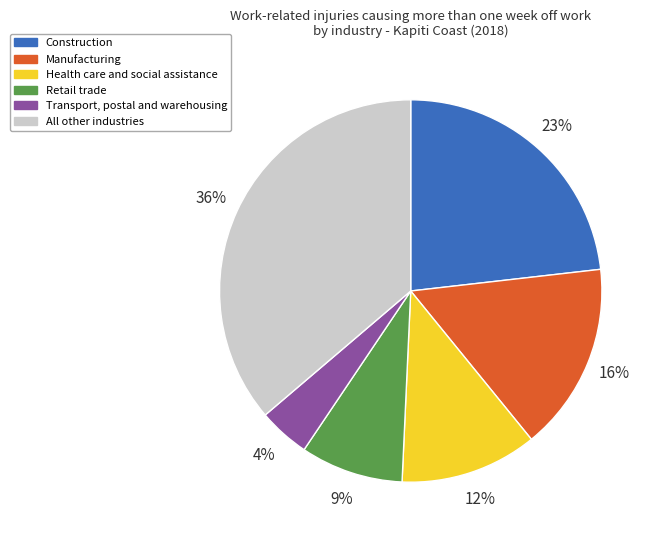

What is the smallest slice in the pie chart?

Transport, postal and warehousing